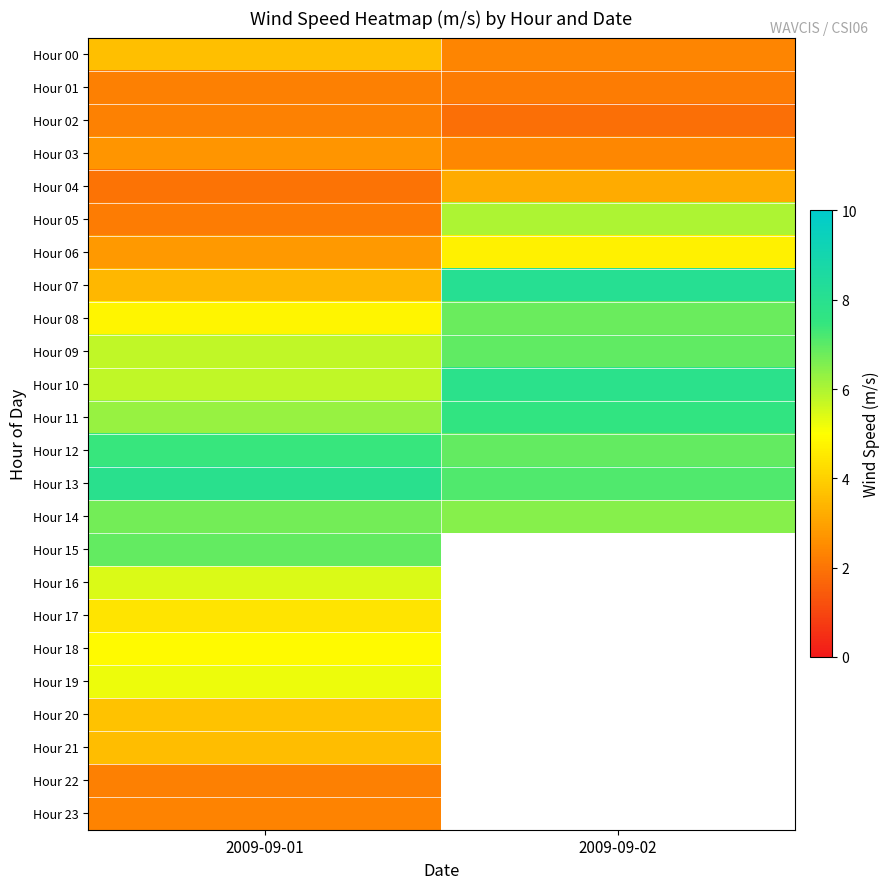

Is the value of Hour 15 at 2009-09-02 greater than the value of Hour 06 at 2009-09-02?

No